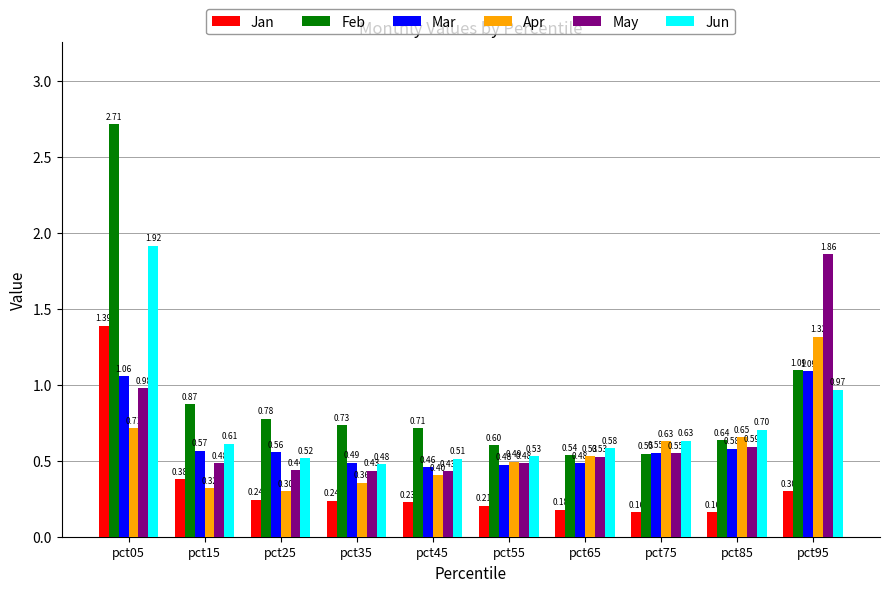

Rank the categories by Apr value from lowest to highest.

pct25, pct15, pct35, pct45, pct55, pct65, pct75, pct85, pct05, pct95